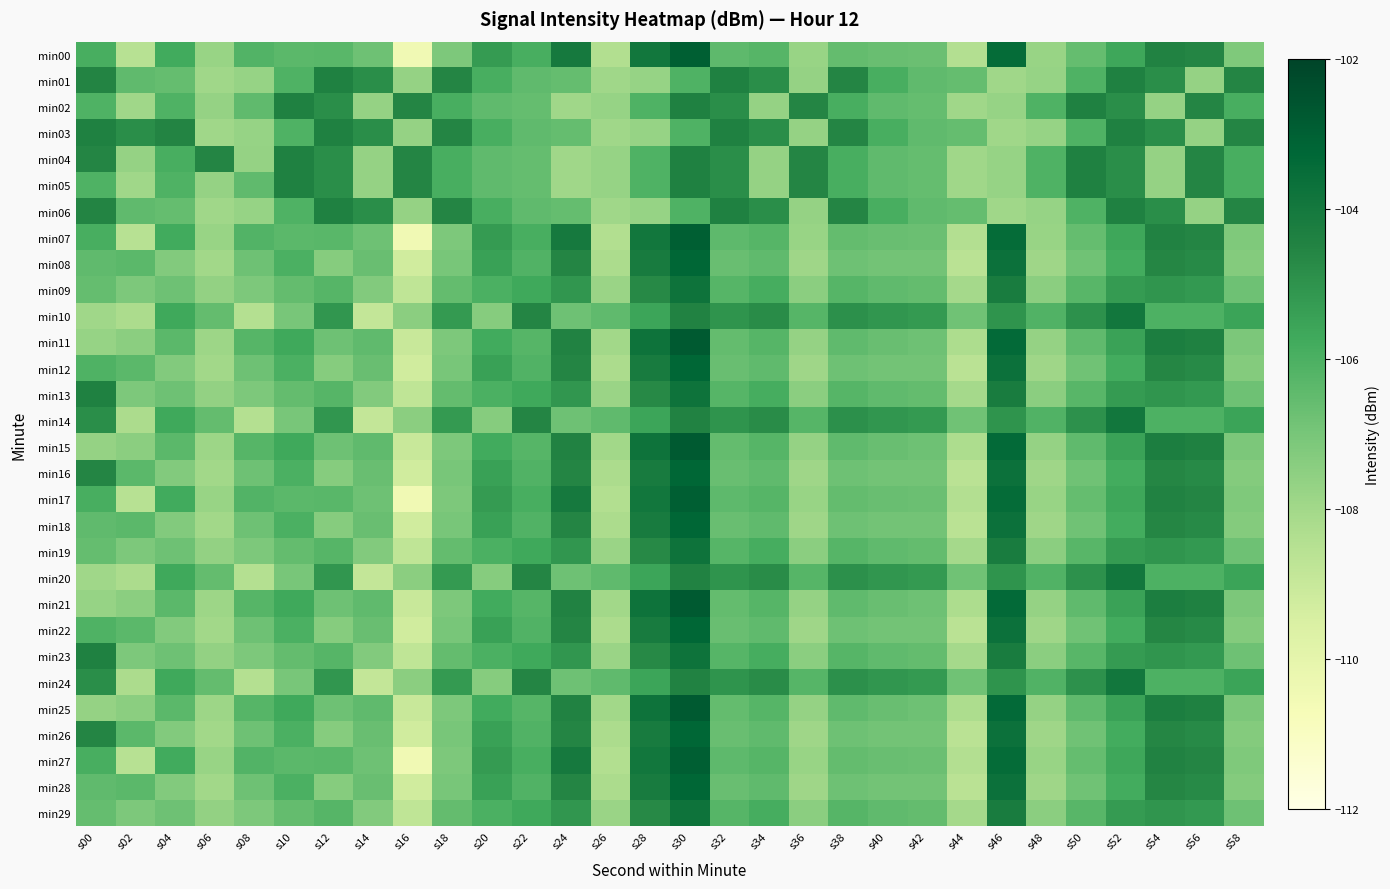

Which series has the largest range (max minus min)?

min00